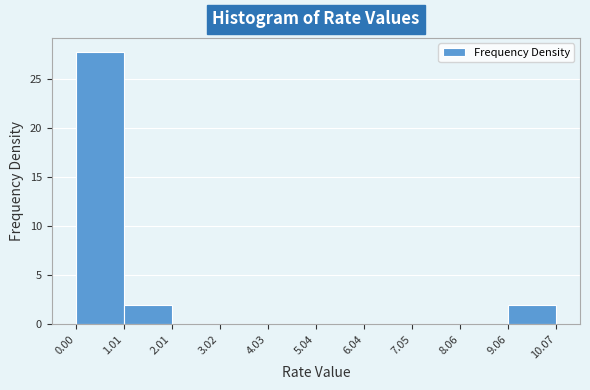

What is the height of the bar covering 0 to 1 on the x-axis? Neither the bar edges nor the heights are printed on the chart, so give them approximately, as read against the axes.

28